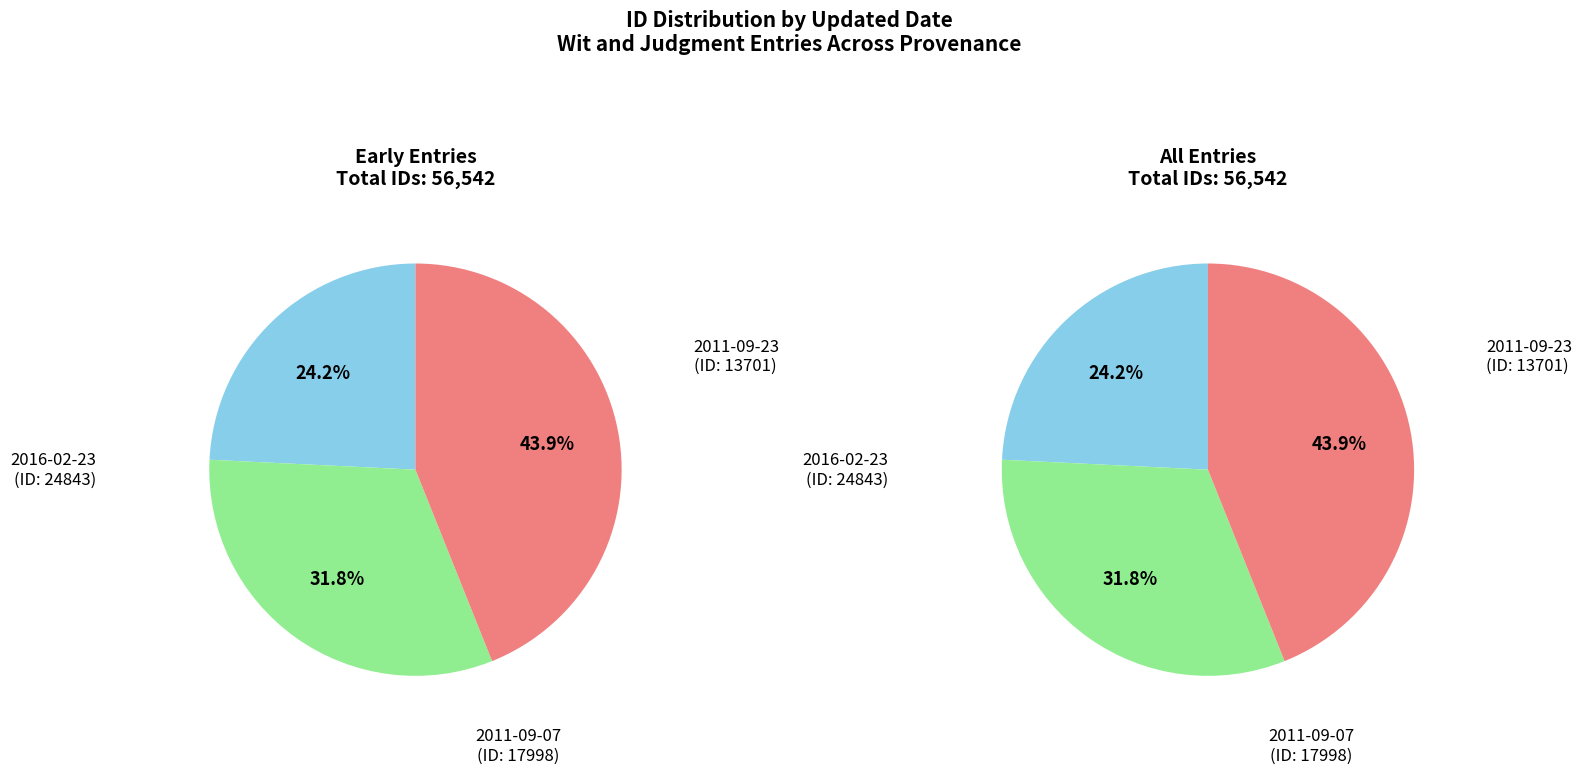

What is the change in value from 2011-09-23 to 2016-02-23?

+11142